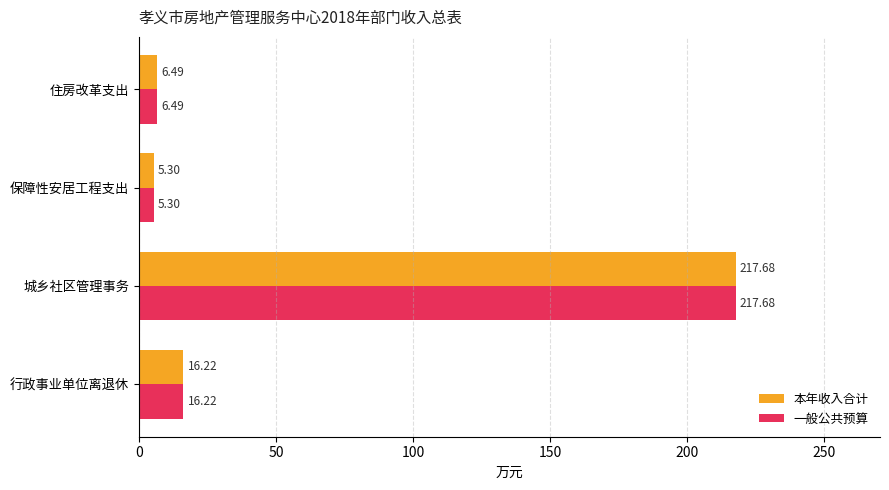

What is the sum of the 本年收入合计 values at 住房改革支出 and 城乡社区管理事务?

224.2